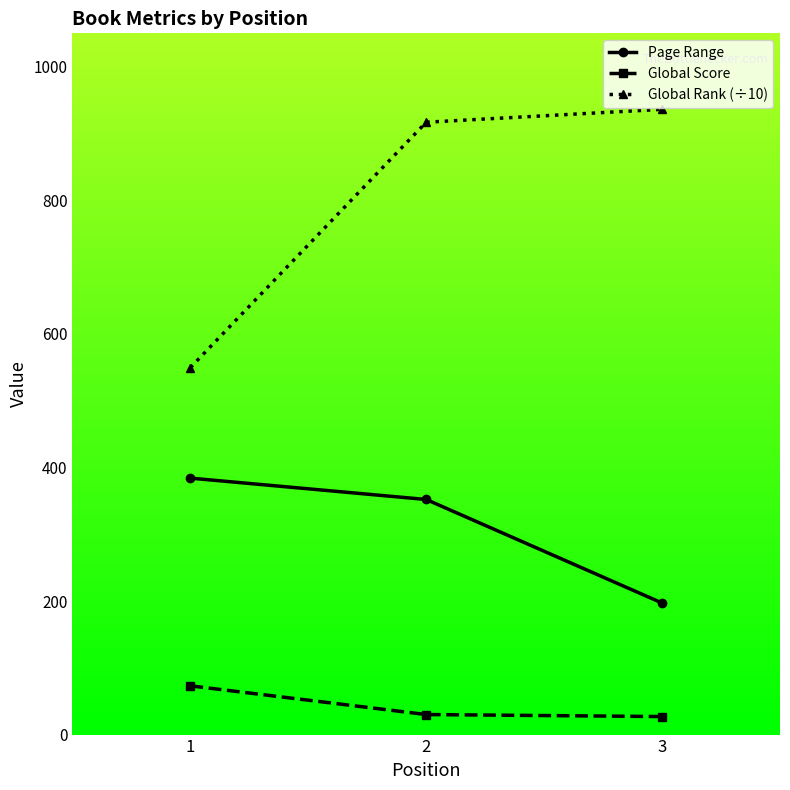

Does the chart display data point markers on the line(s)?

Yes